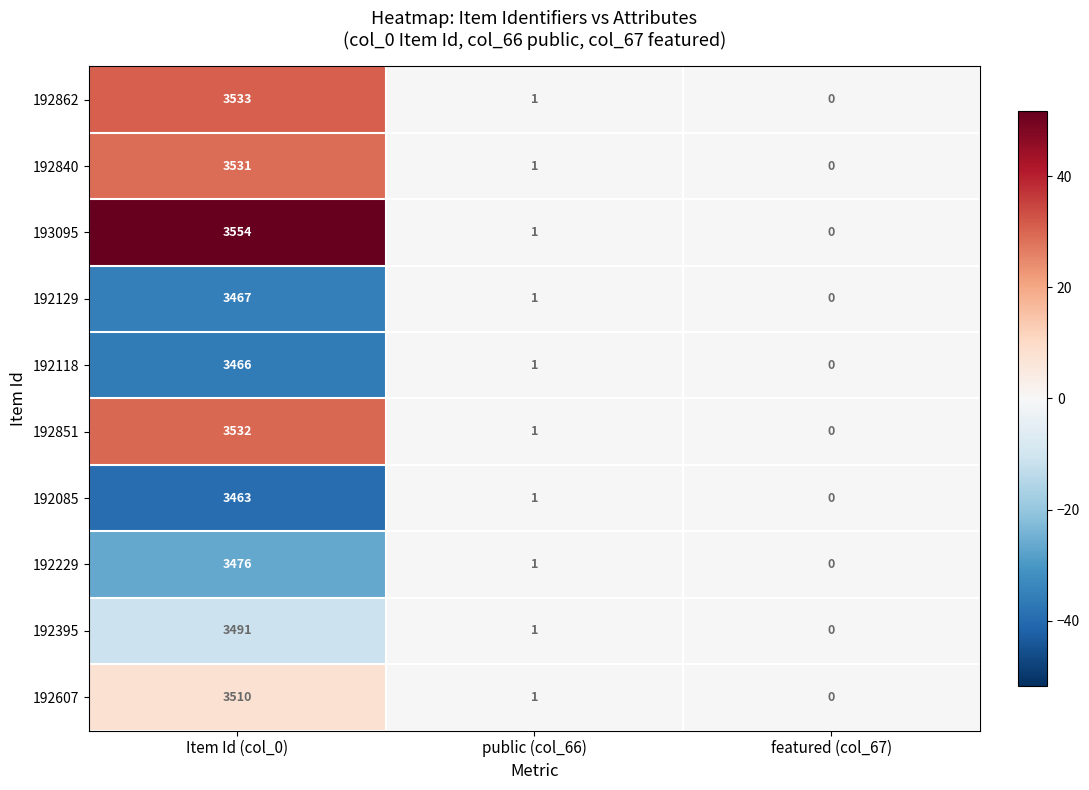

The value of 192229 at public (col_66) is 1. True or false?

True